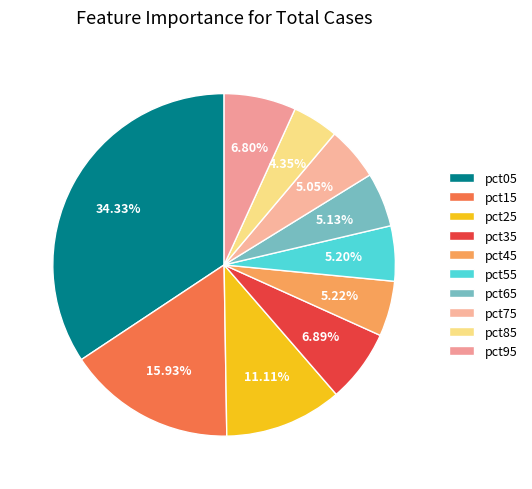

Does pct55 account for over 50% of the chart?

No